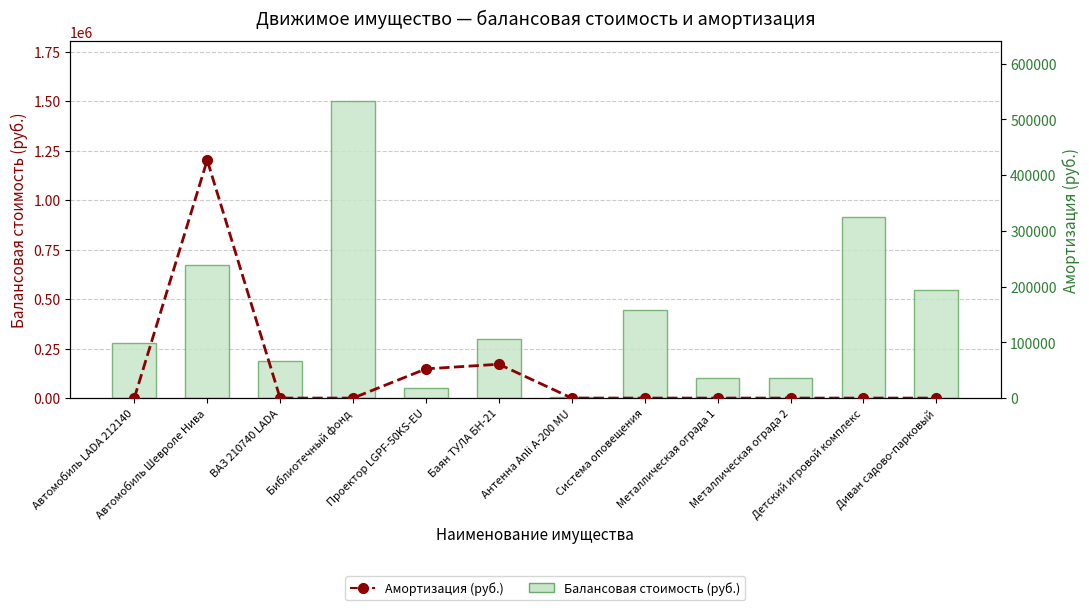

Is it true that Балансовая стоимость (руб.) equals 99890.0 at Металлическая ограда 2?

True